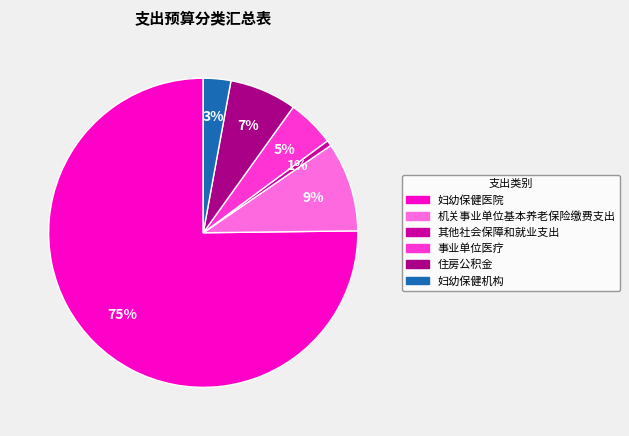

Is the sum of 妇幼保健机构 and 住房公积金 greater than half?

No